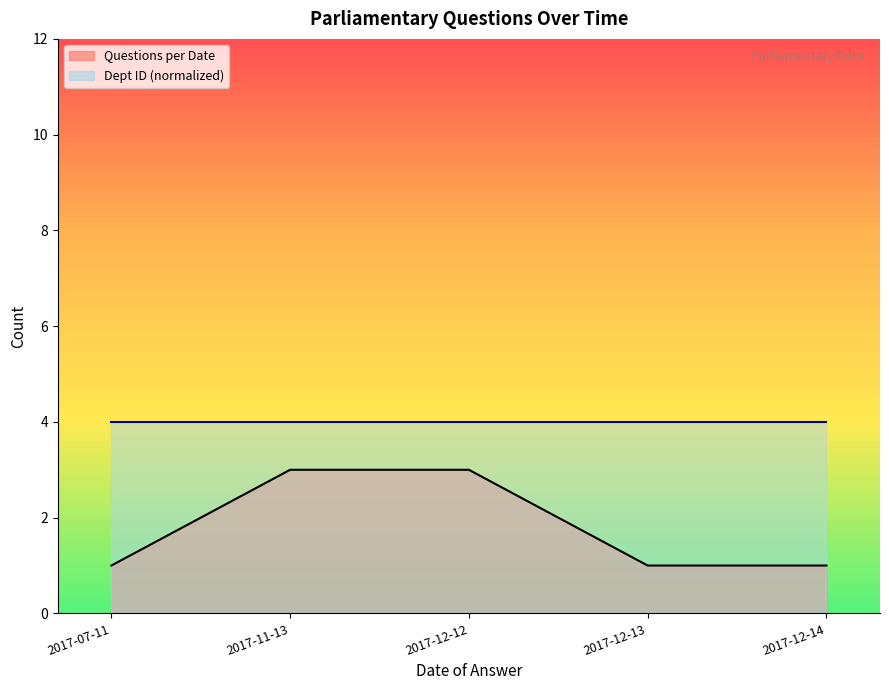

How many values are between 1 and 3?

5